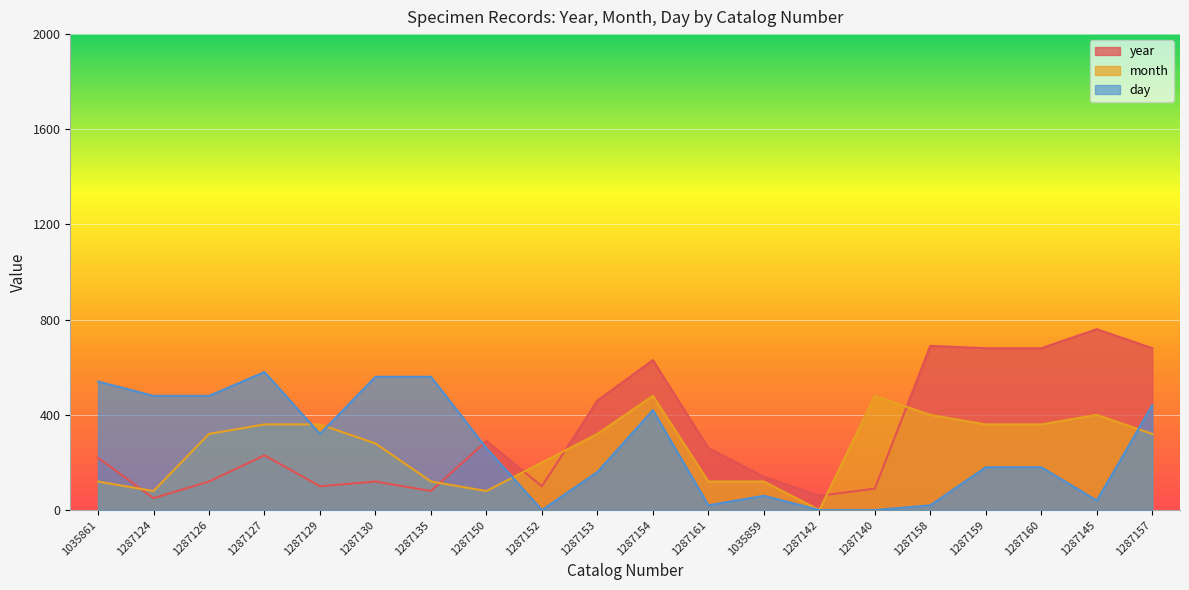

Where does the day series first go above 260?

1035861